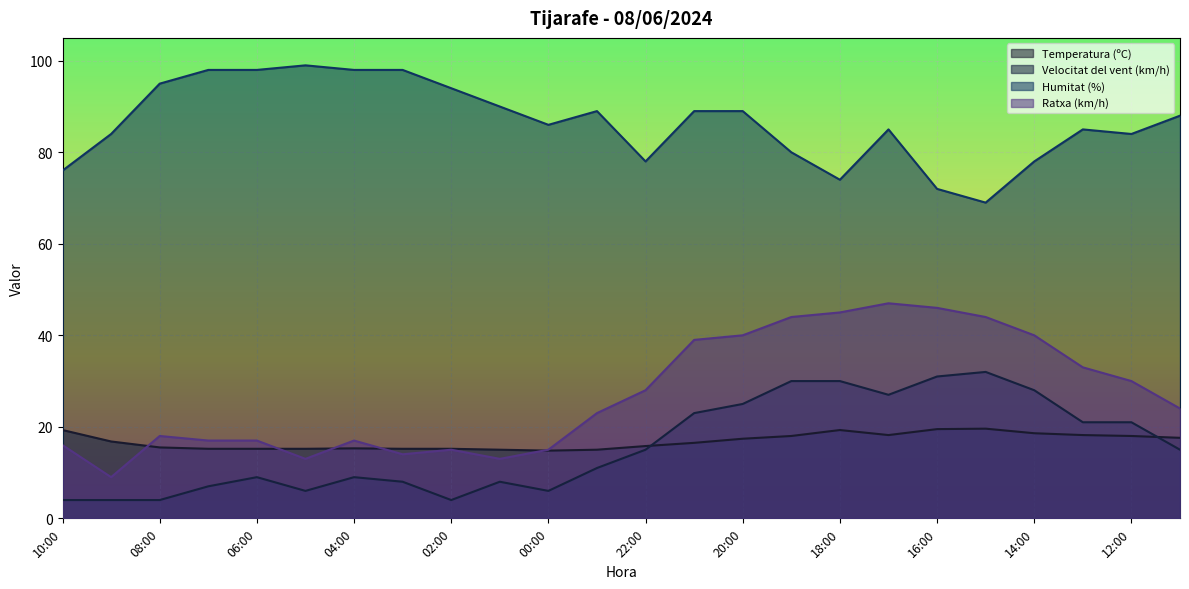

What is the value of the Velocitat del vent (km/h) point at the 4th from the left?

7.0